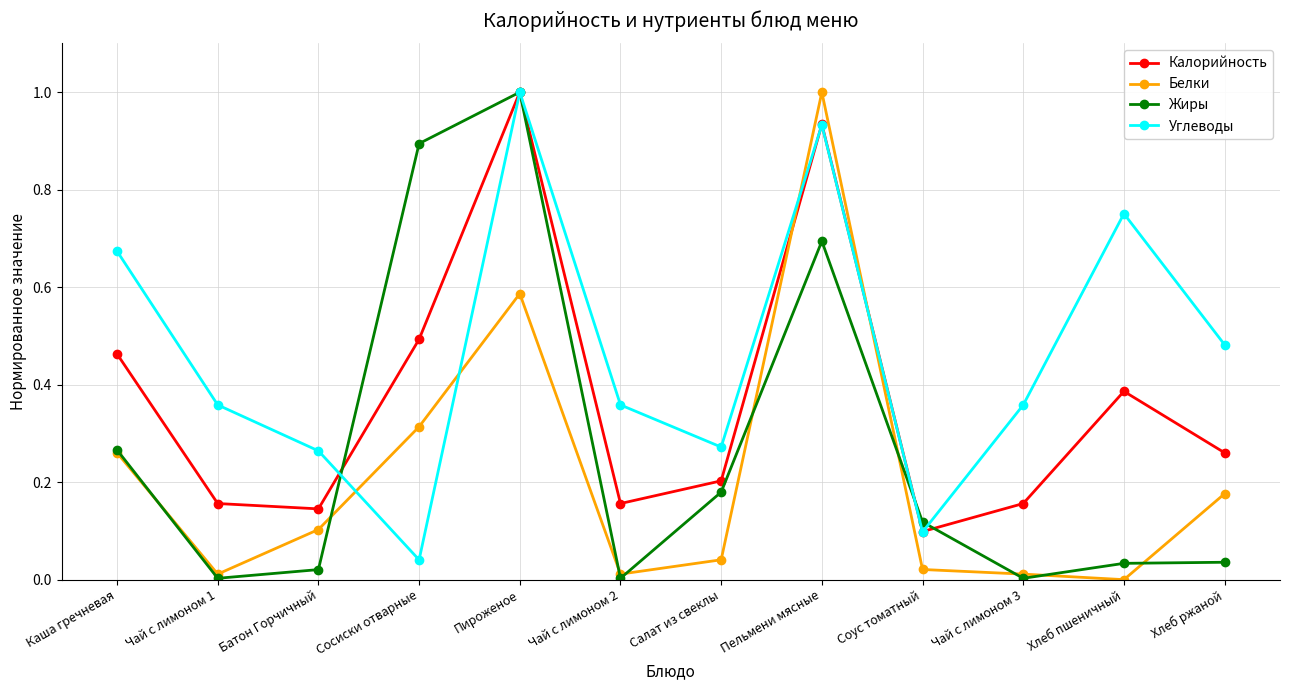

Between Чай с лимоном 1 and Сосиски отварные, which series saw the biggest shift?

Жиры